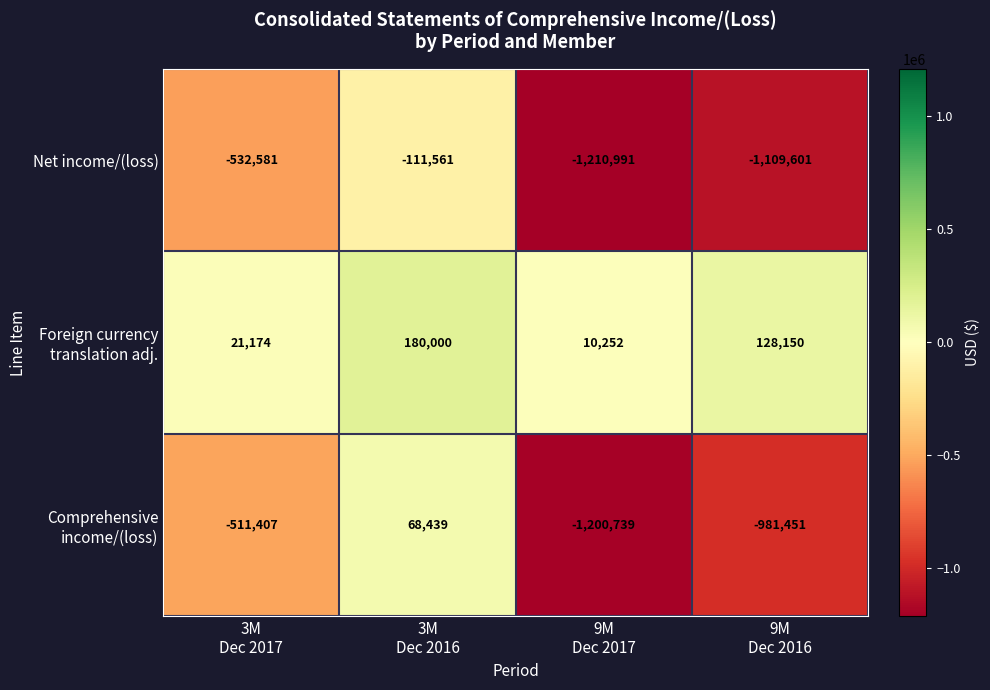

What is the maximum value for Net income/(loss)?

-111561